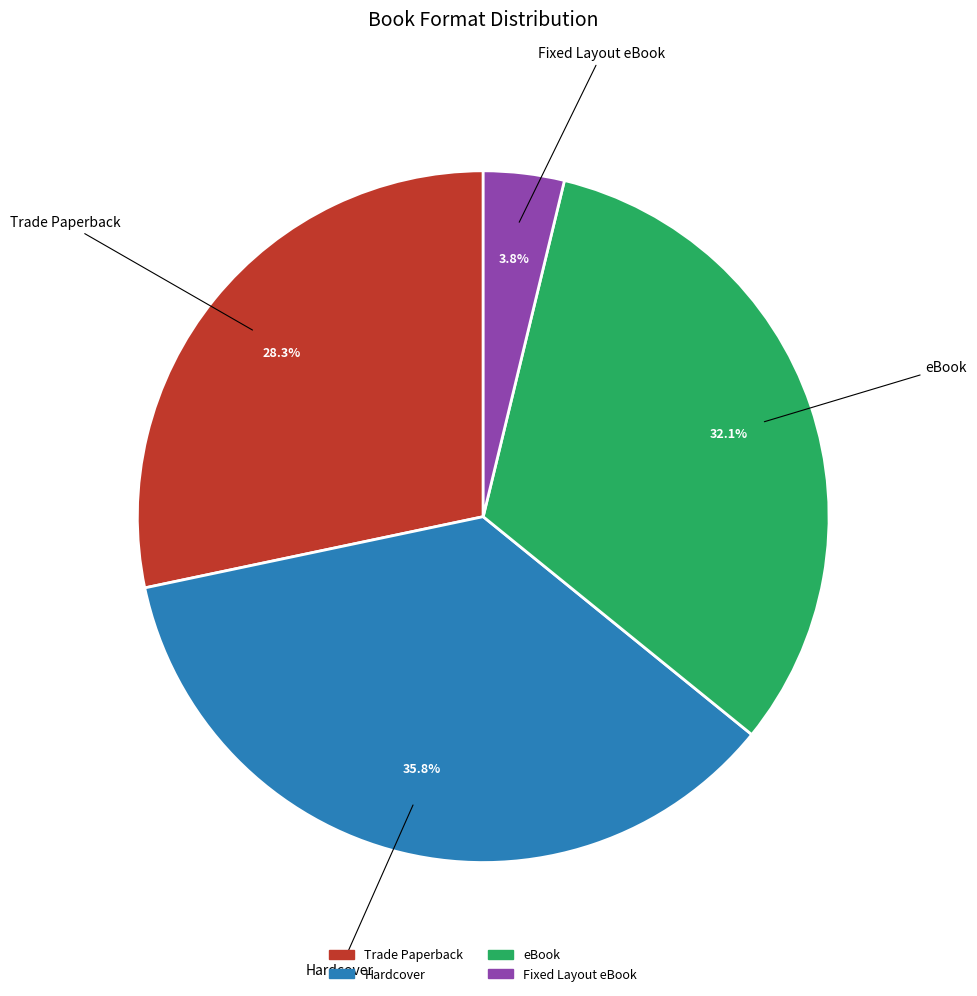

How many slices are in this pie chart?

4